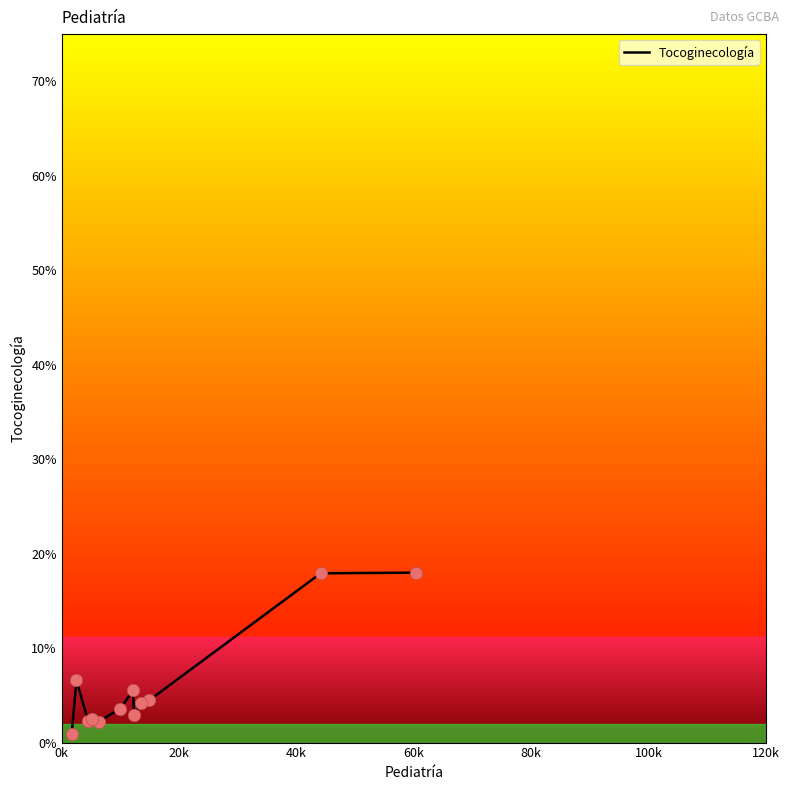

Does the chart have visible grid lines?

No